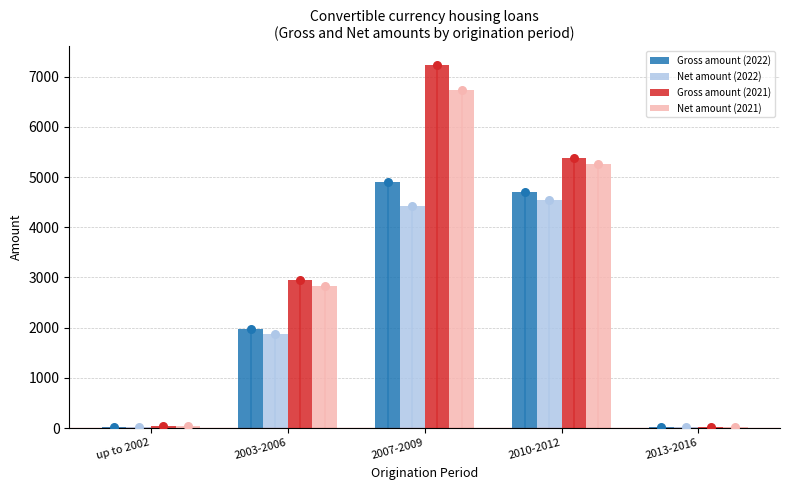

Which series contains the lowest Y value?

Net amount (2022)